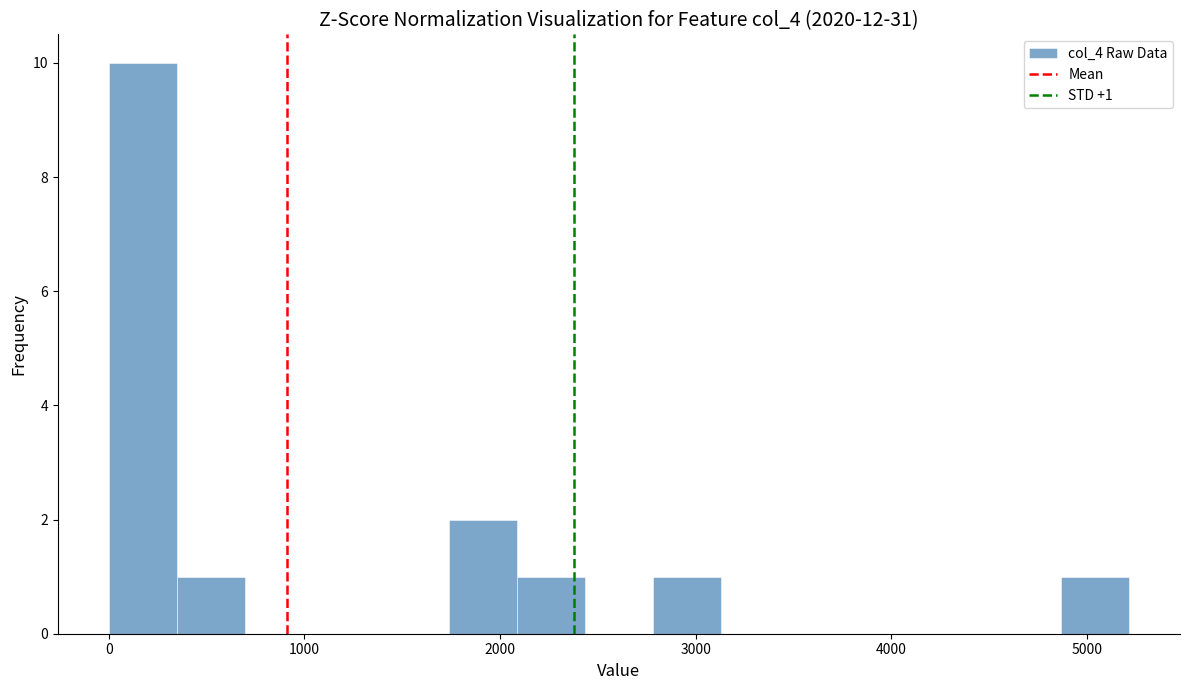

Read against the x-axis, roughly where is the centre of the tallest bar?

200